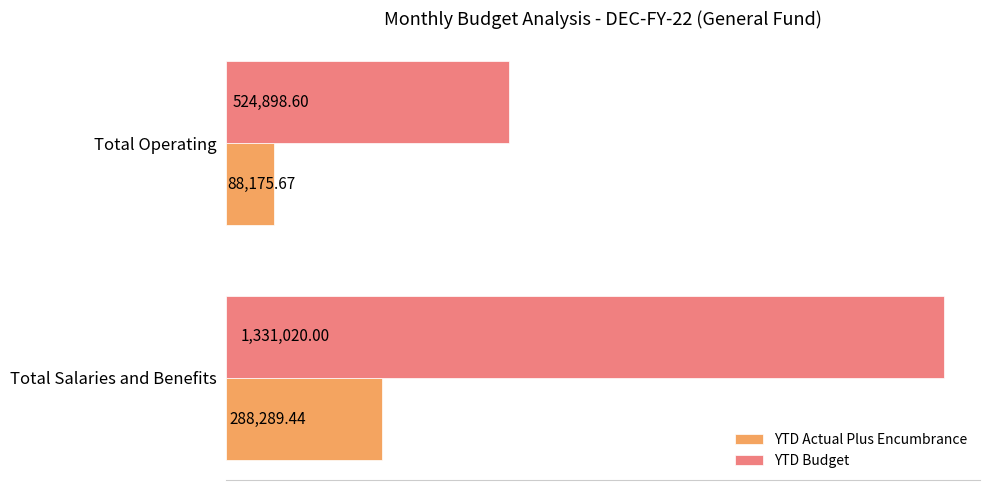

Rank the series by their maximum value, from highest to lowest.

YTD Budget, YTD Actual Plus Encumbrance